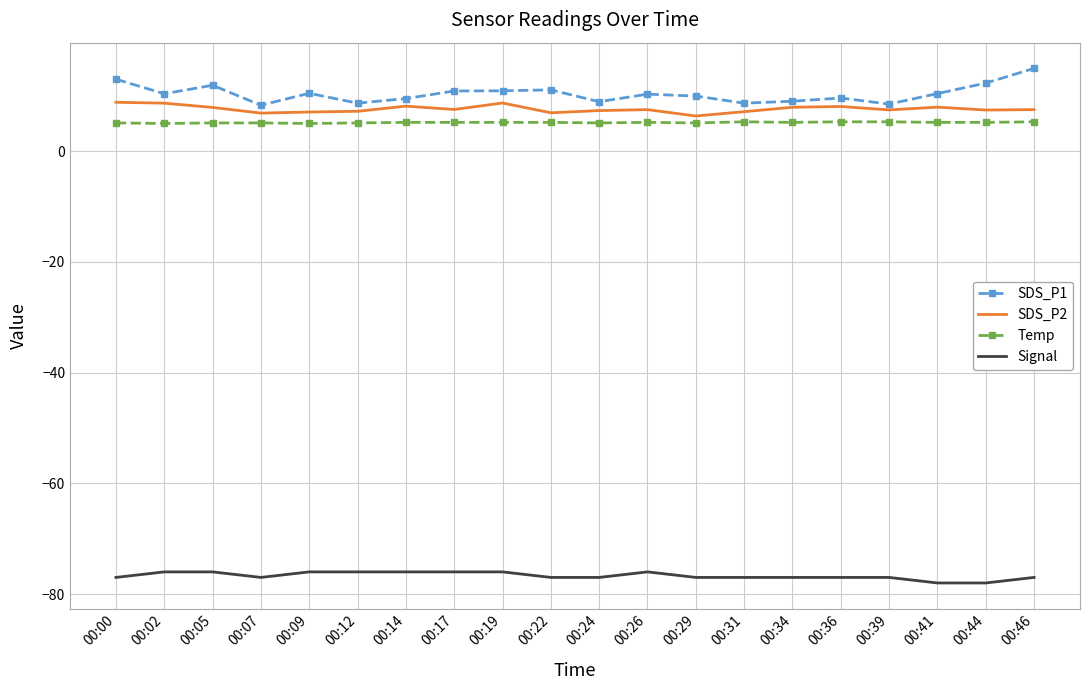

Which series has the largest range (max minus min)?

SDS_P1